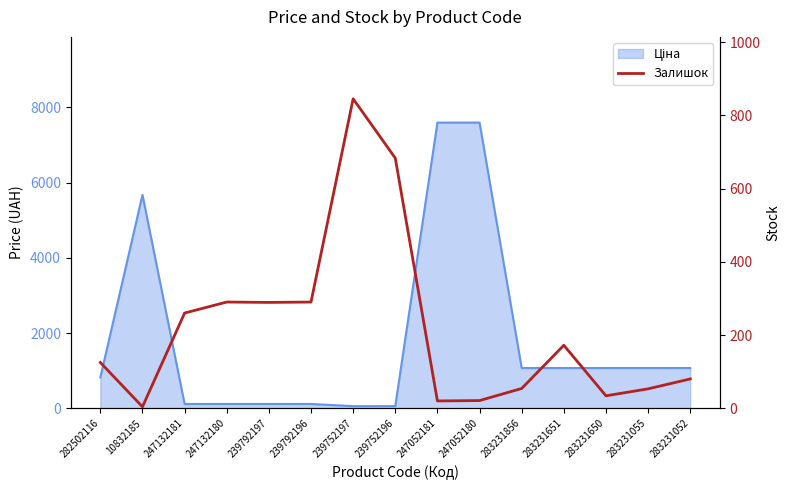

True or false: the data shows 54 at 283231856.

True